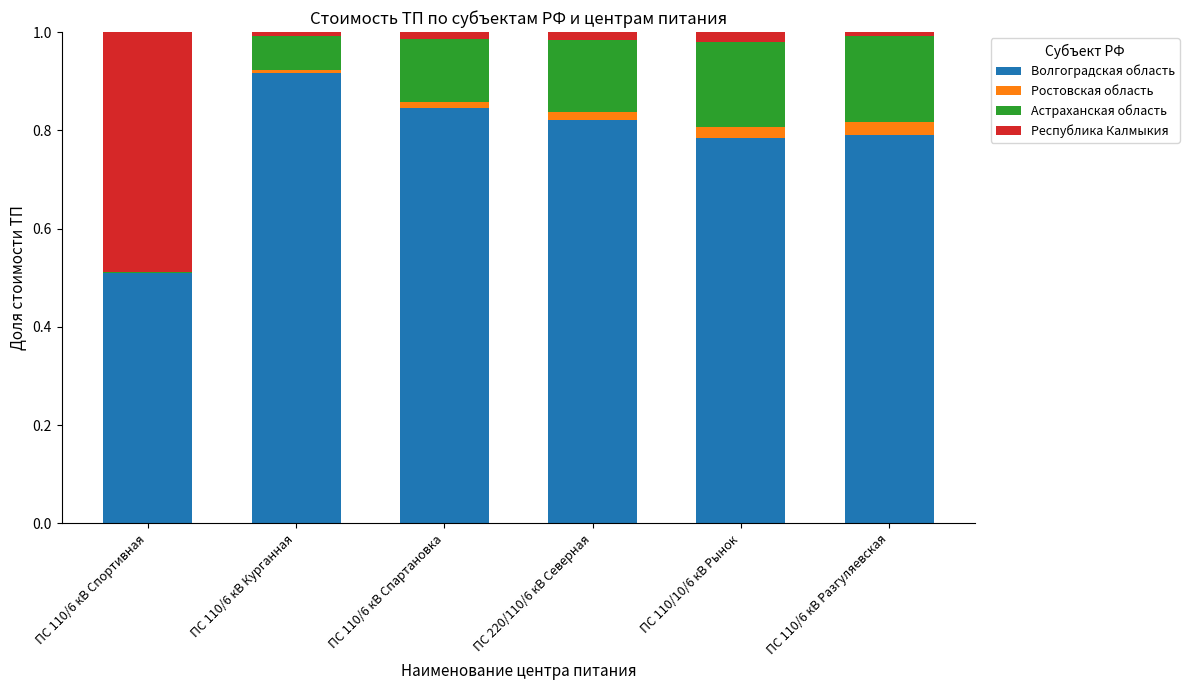

What is the total value across all series at ПС 110/6 кВ Спартановка?

1.0